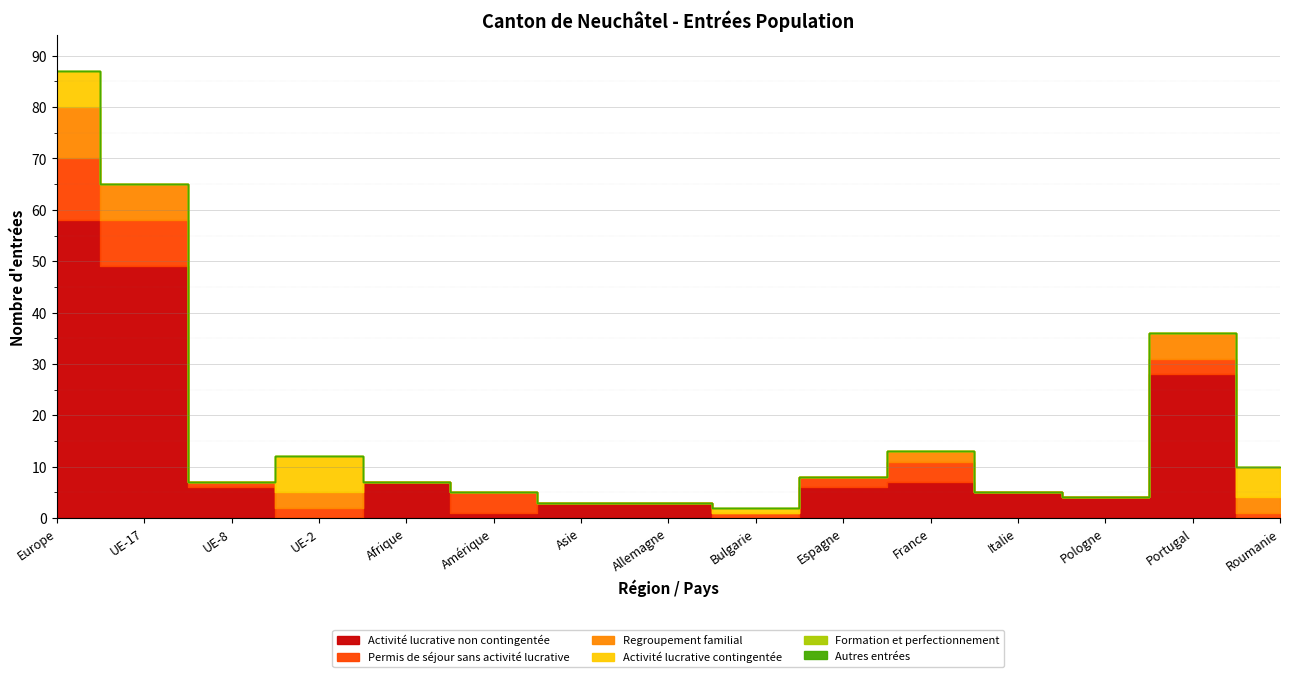

Does the chart display data point markers on the line(s)?

No